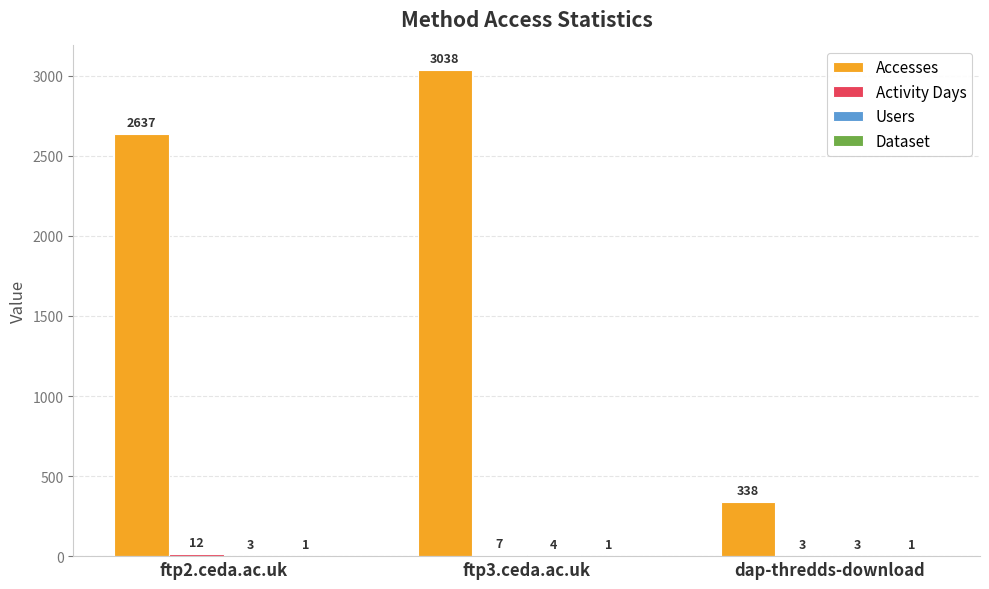

What is the maximum value shown in the chart?

3038